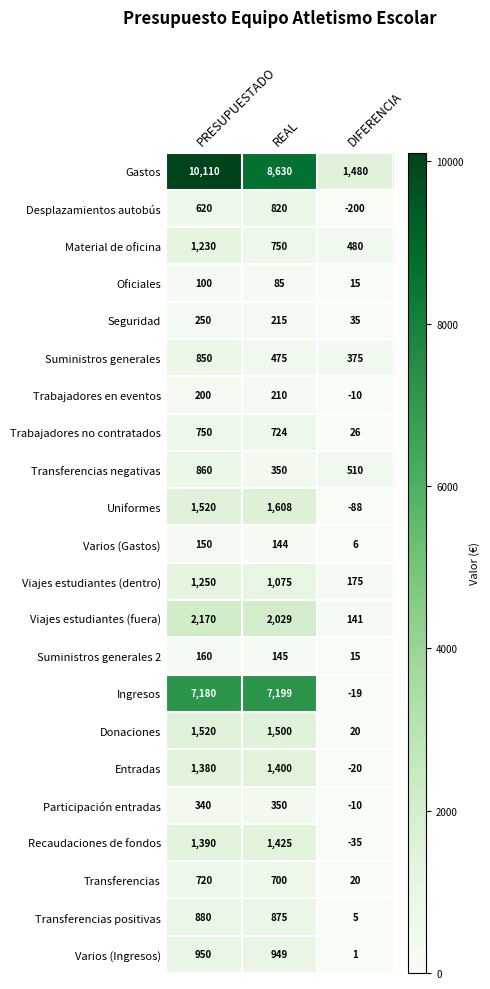

What is the difference between the Suministros generales values at PRESUPUESTADO and DIFERENCIA?

475